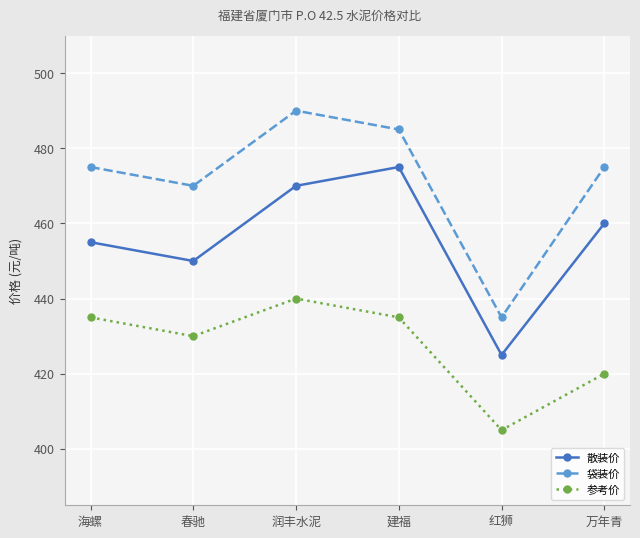

Which series has the largest total across all categories?

袋装价